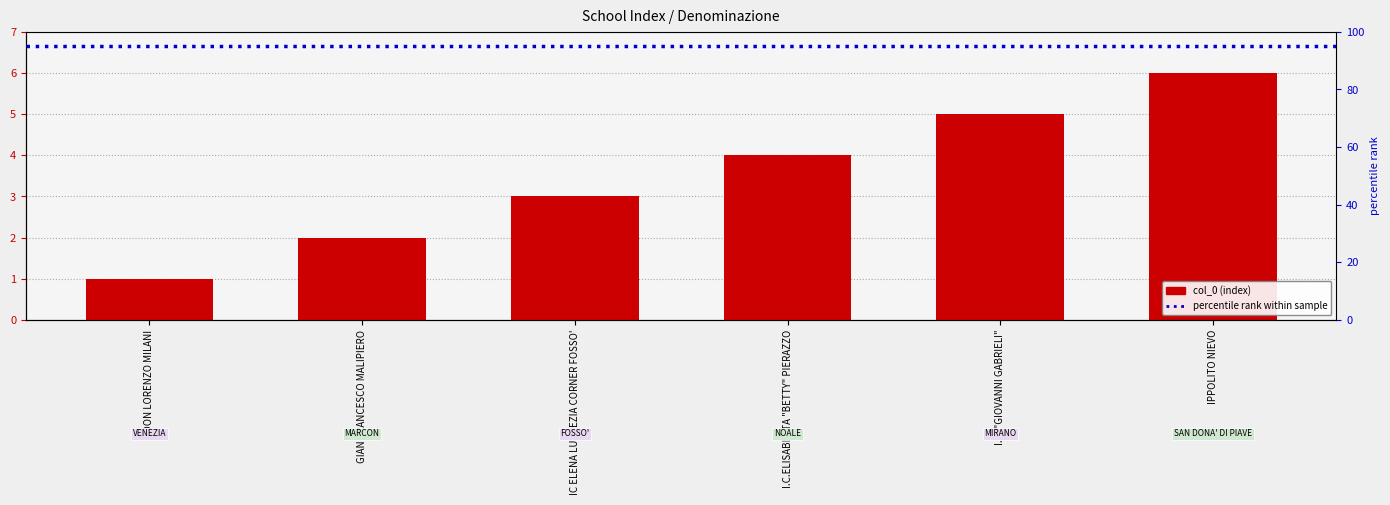

What position from the left is GIAN FRANCESCO MALIPIERO?

2